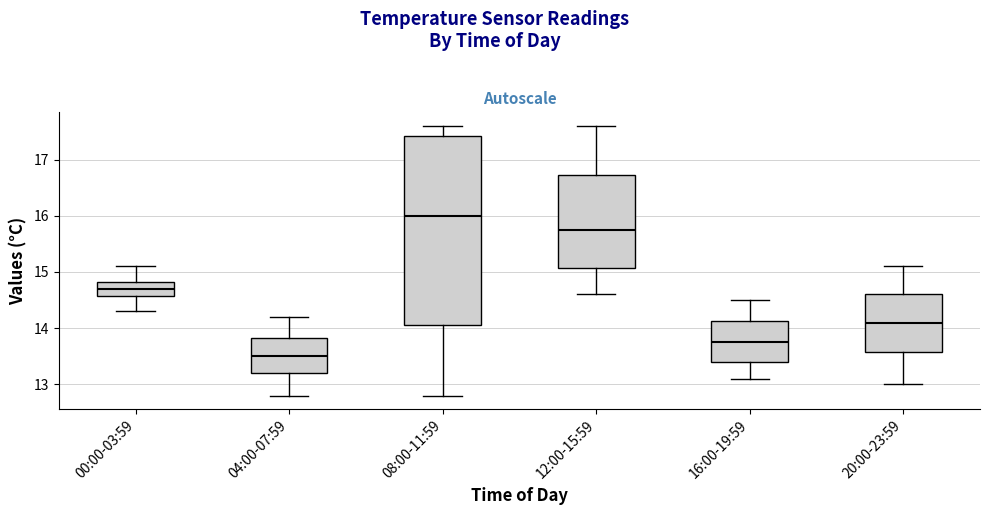

Where does the median line of the box for 12:00-15:59 sit on the y-axis? The values are not printed on the chart, so give them approximately, as read against the axis.

15.8